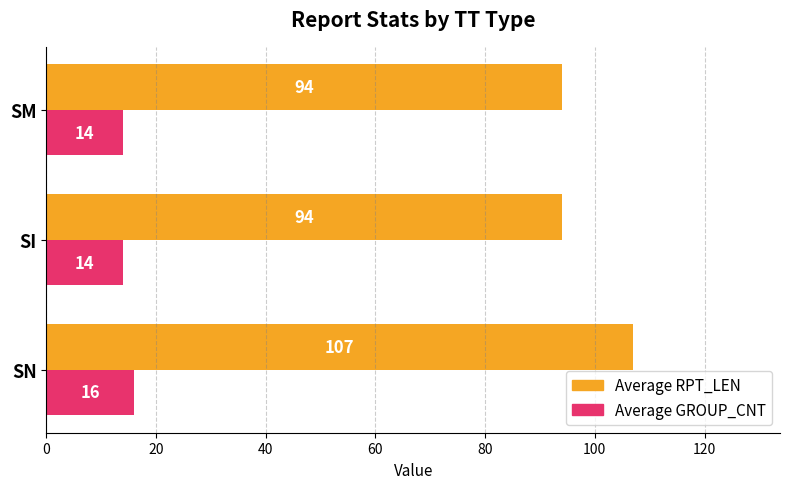

Which series has the largest range (max minus min)?

Average RPT_LEN